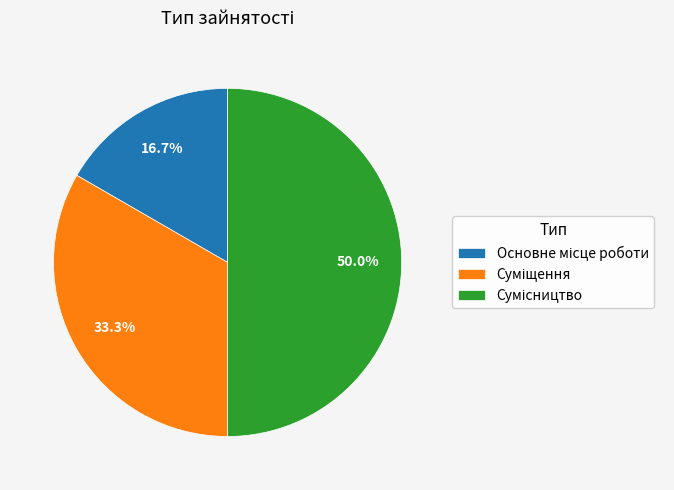

Is Суміщення the majority of the pie?

No